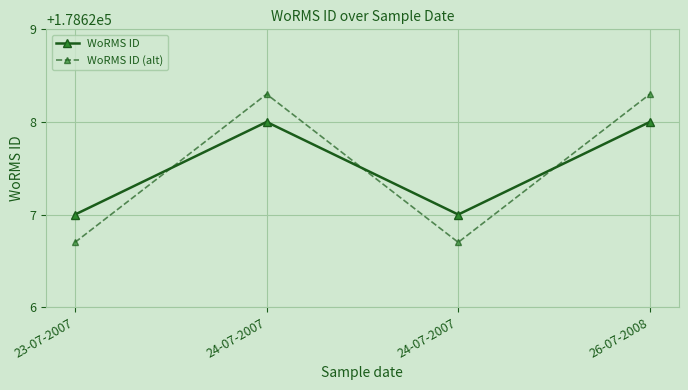

What are all the series names shown in the legend?

WoRMS ID, WoRMS ID (alt)